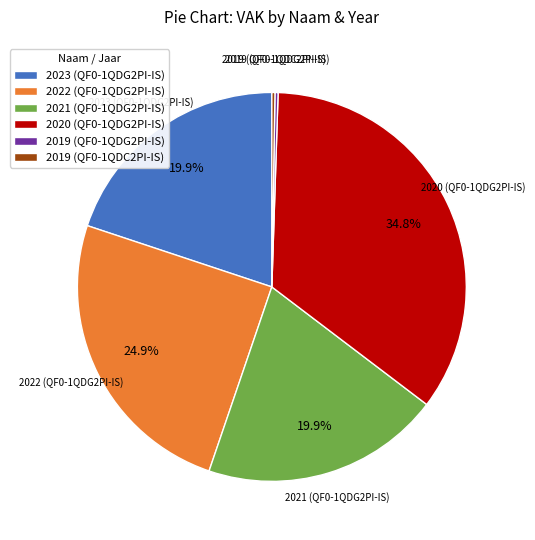

Combined, what portion of the pie is 2022 (QF0-1QDG2PI-IS) and 2023 (QF0-1QDG2PI-IS)?

44.8%